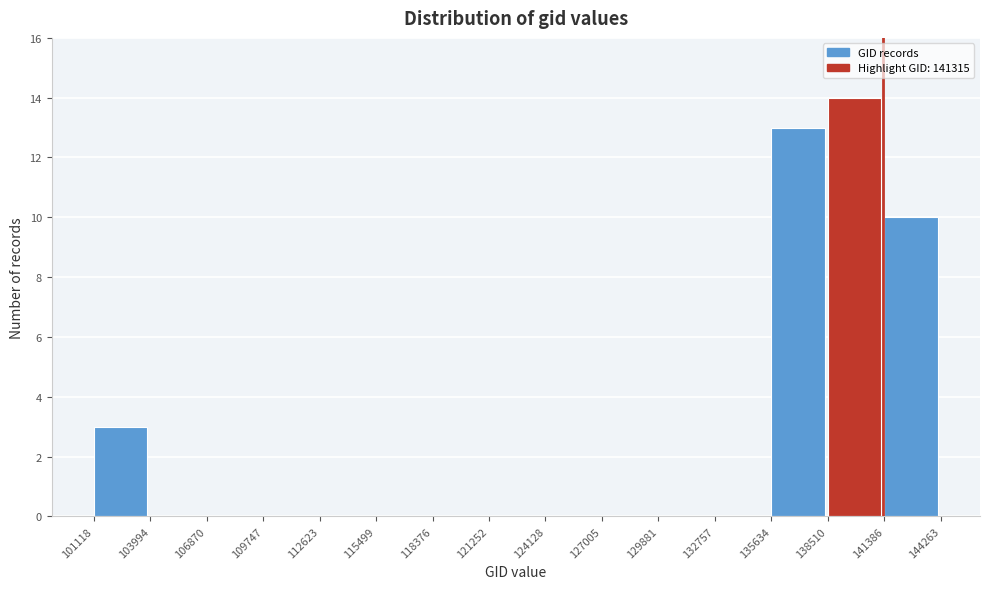

Which range on the x-axis has the tallest bar?

138510 to 141386